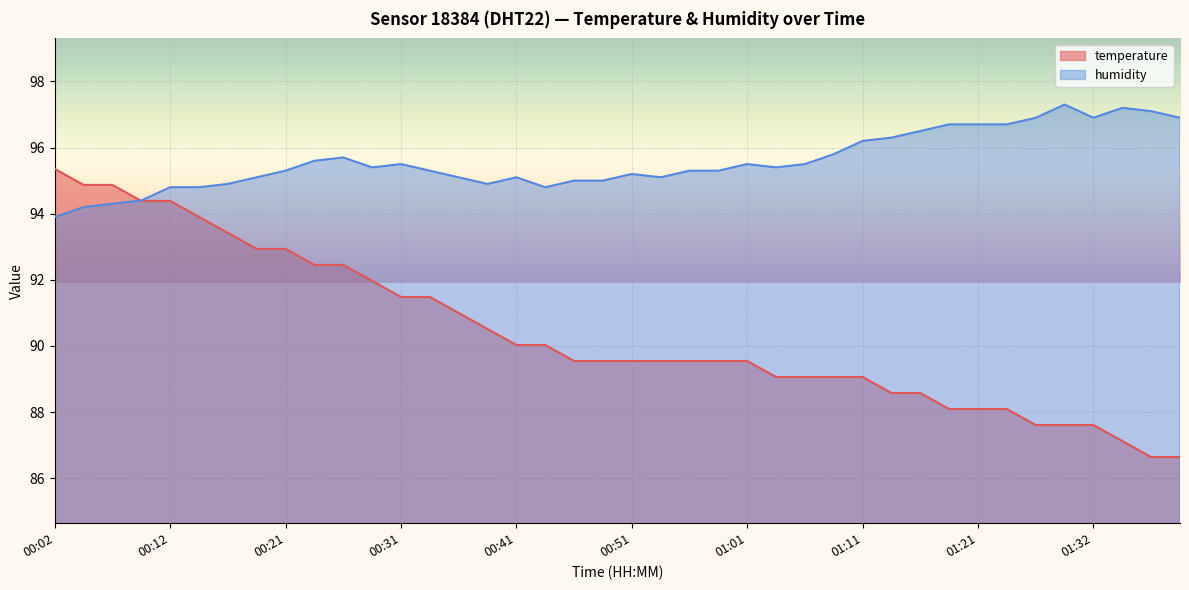

Count the number of categories in the chart.

40